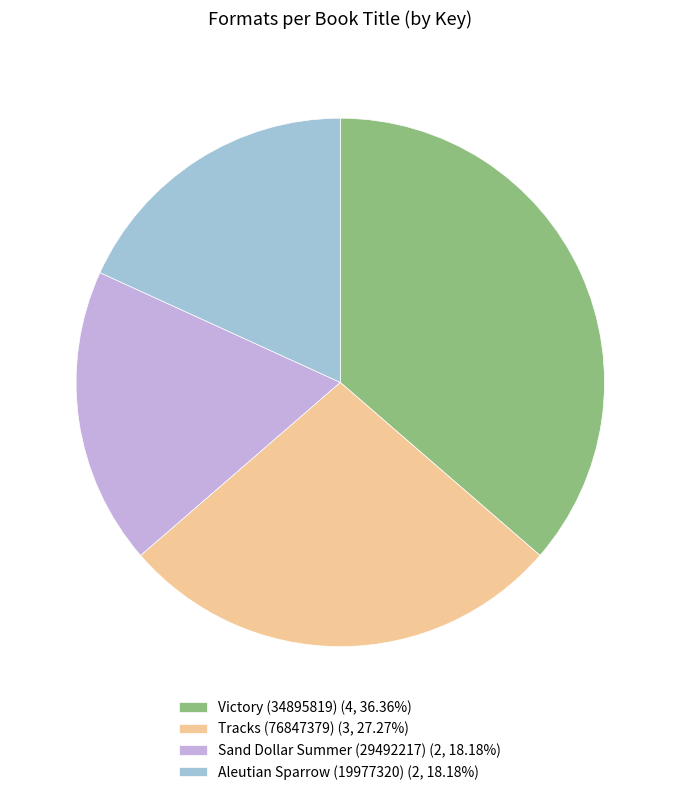

True or false: Aleutian Sparrow (19977320) accounts for 18% of the total.

True